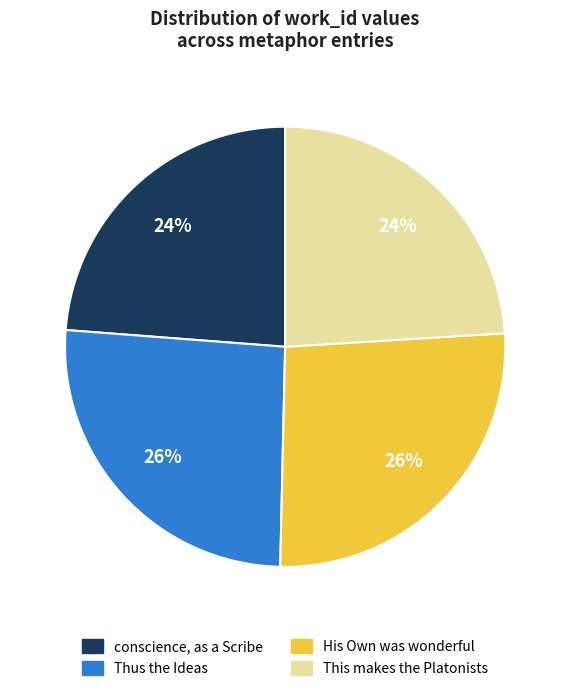

To the nearest percent, what is the average slice percentage?

25%